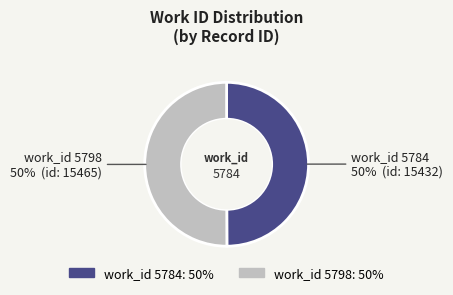

To the nearest percent, what percentage of the pie is work_id 5798?

50%